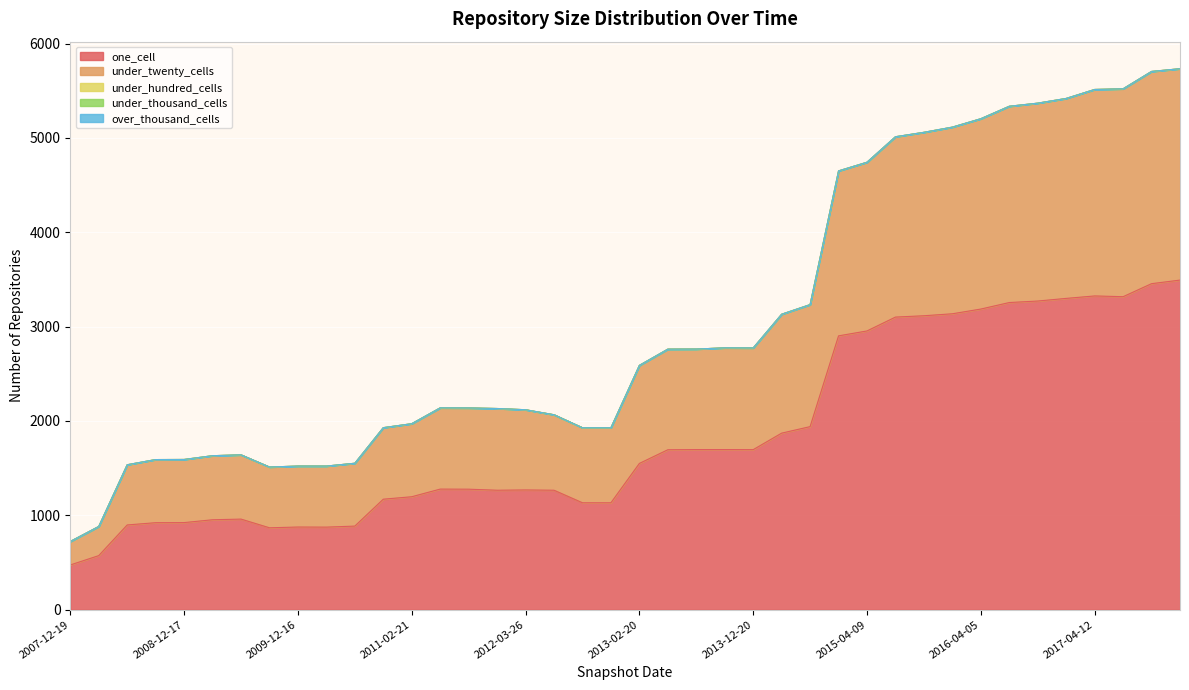

What are all the series names shown in the legend?

one_cell, under_twenty_cells, under_hundred_cells, under_thousand_cells, over_thousand_cells